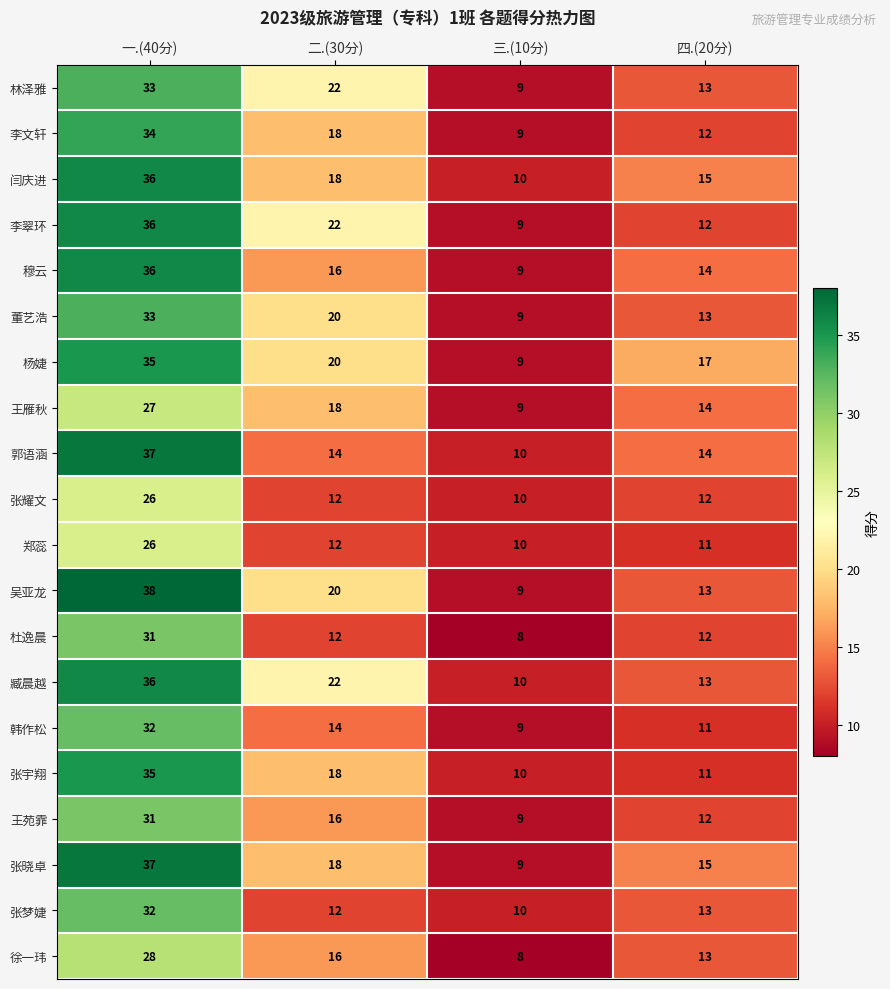

Which category has the highest value across all series?

一.(40分)